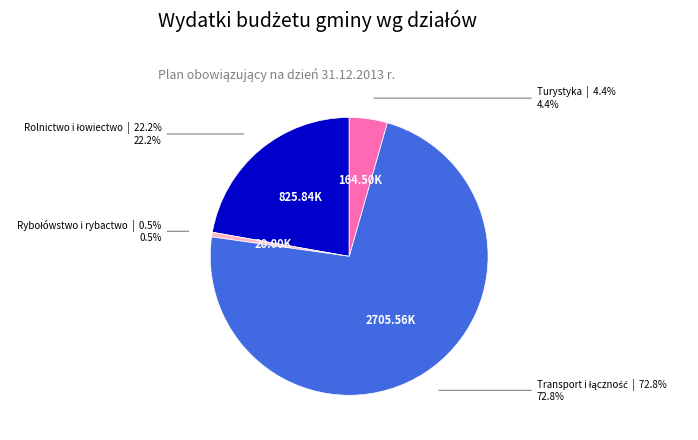

Does any single category account for the majority?

Yes